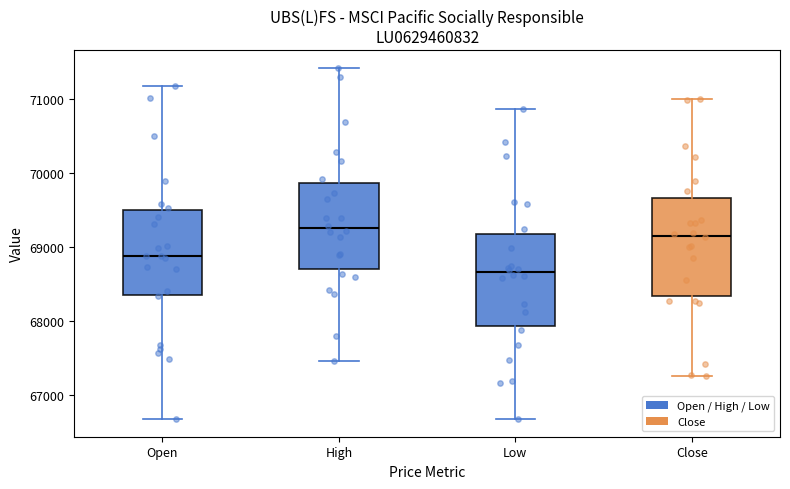

Where is the lower edge of the box for Low on the y-axis? The values are not printed on the chart, so give them approximately, as read against the axis.

67900